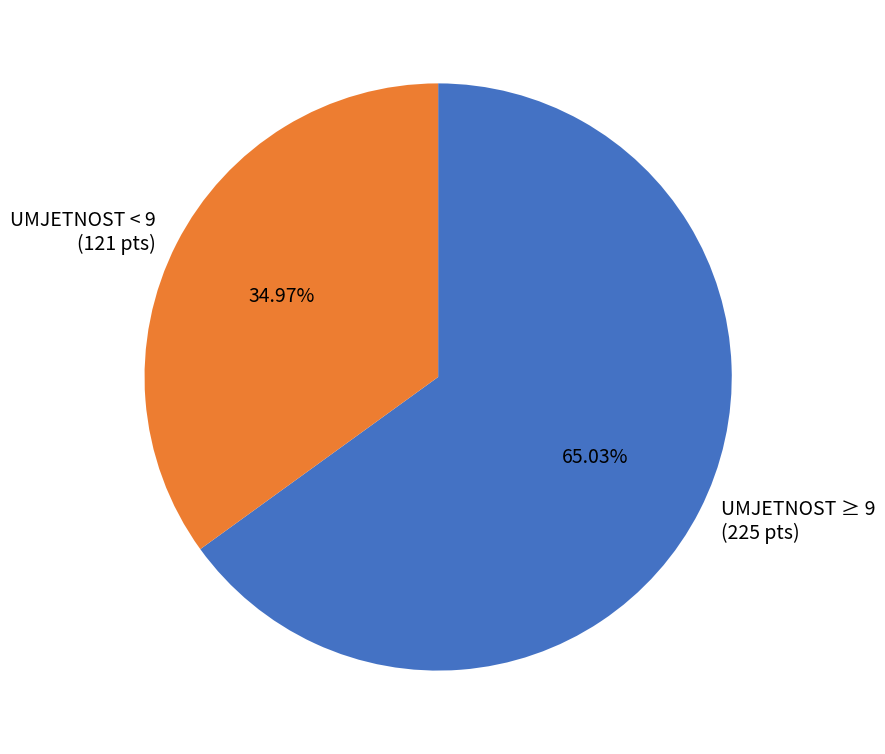

Is there a majority slice in this chart?

Yes